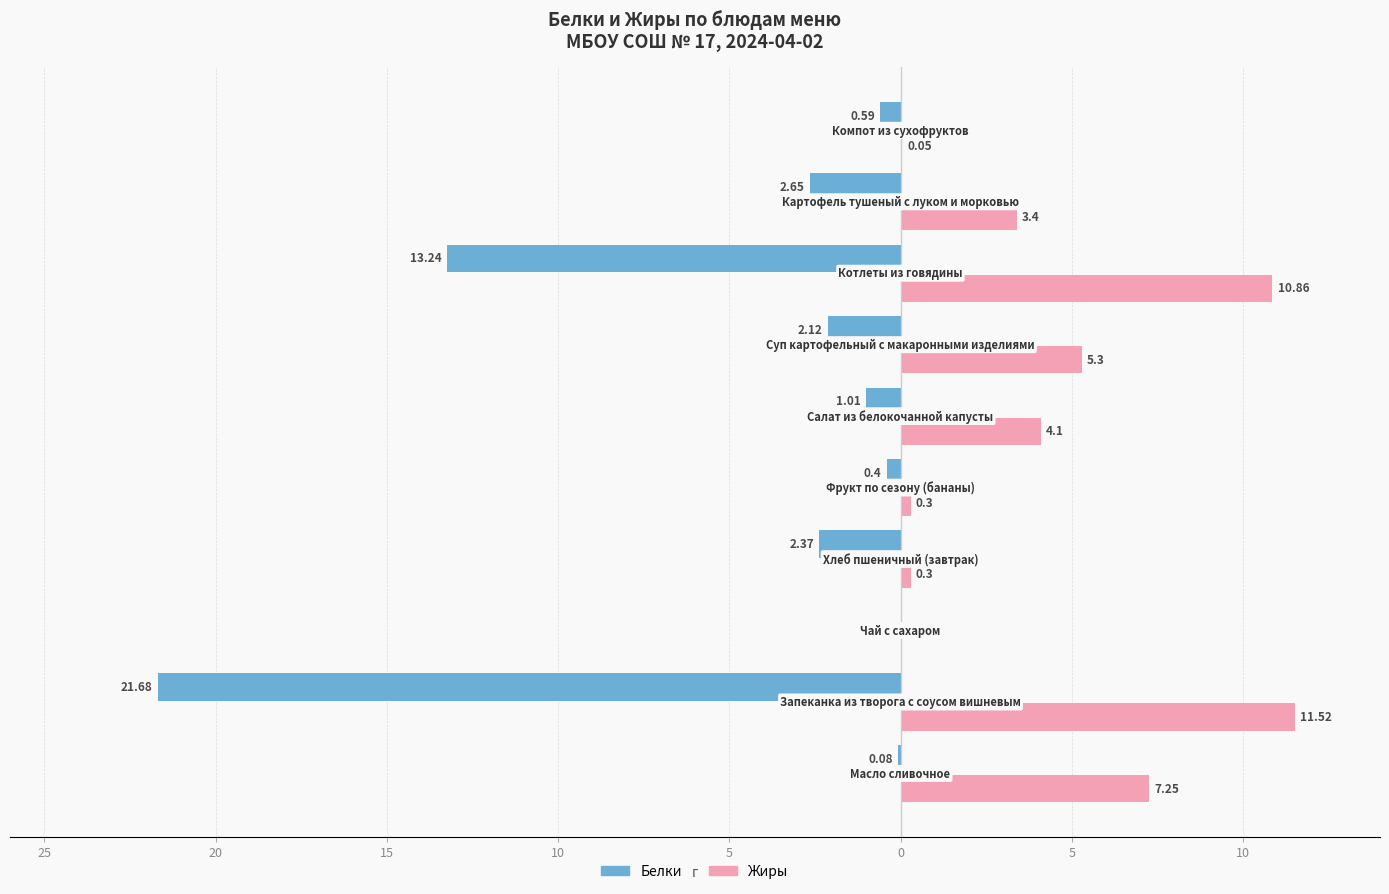

What are all the series names shown in the legend?

Белки, Жиры